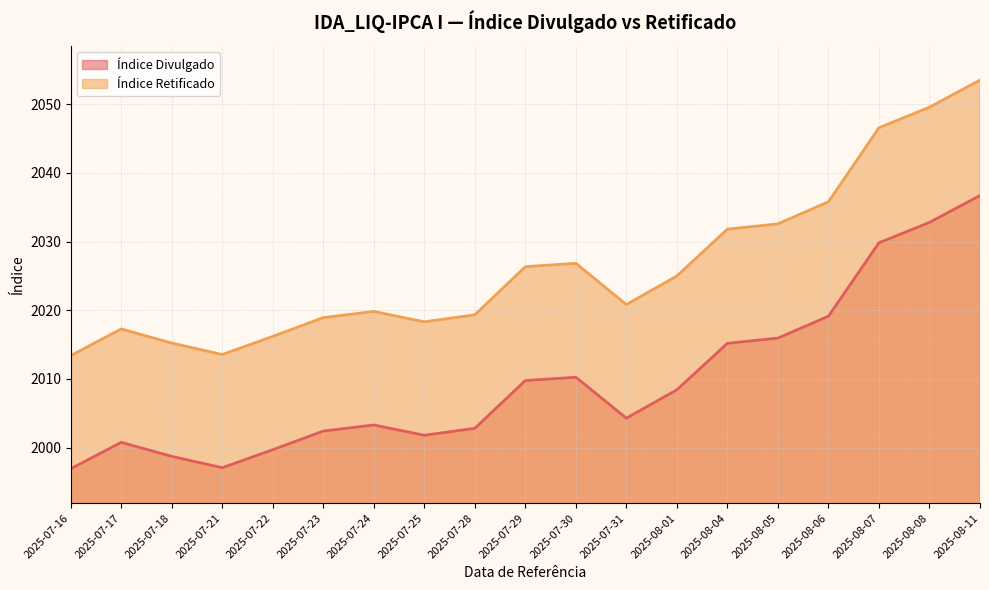

What is the difference between the maximum and second lowest values in the Índice Retificado series?

40.0